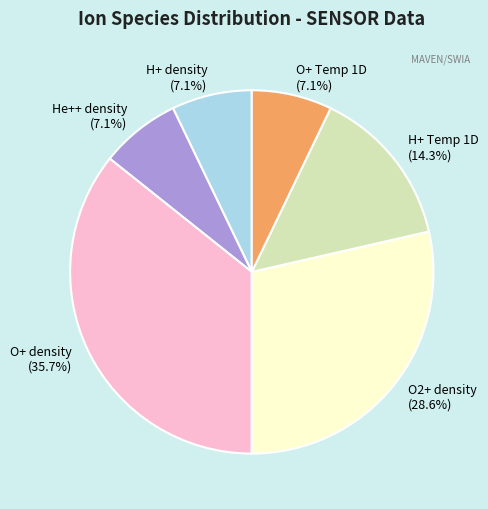

To the nearest percent, what is the combined percentage of He++ density and H+ density?

14%